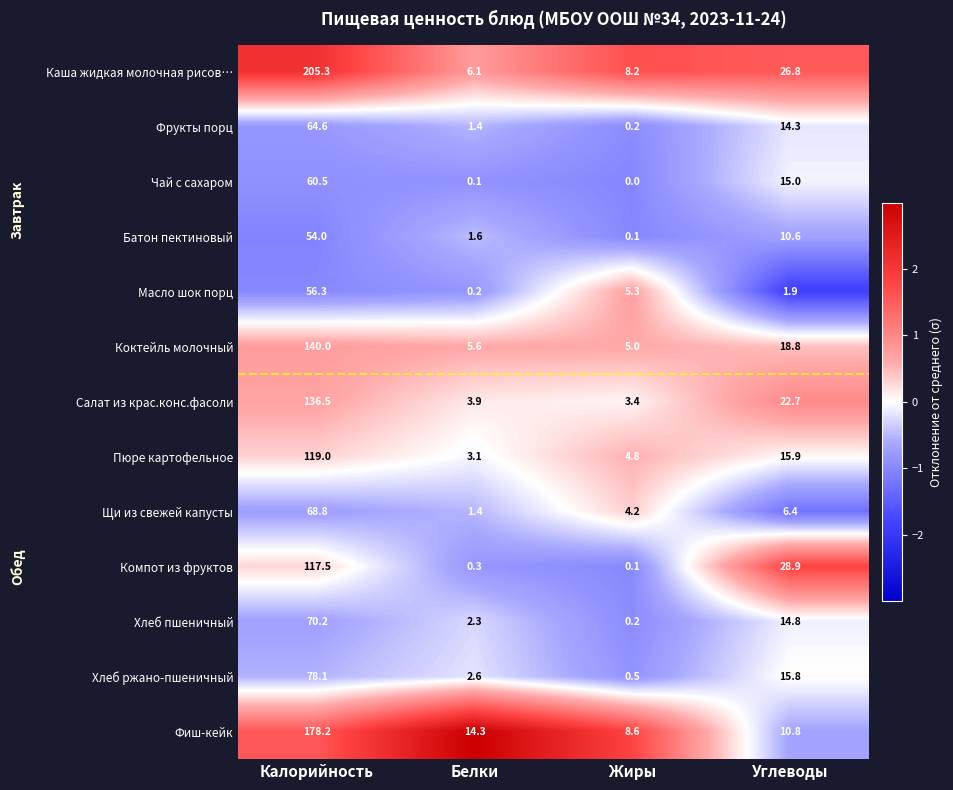

At which label does Пюре картофельное first exceed 15?

Калорийность